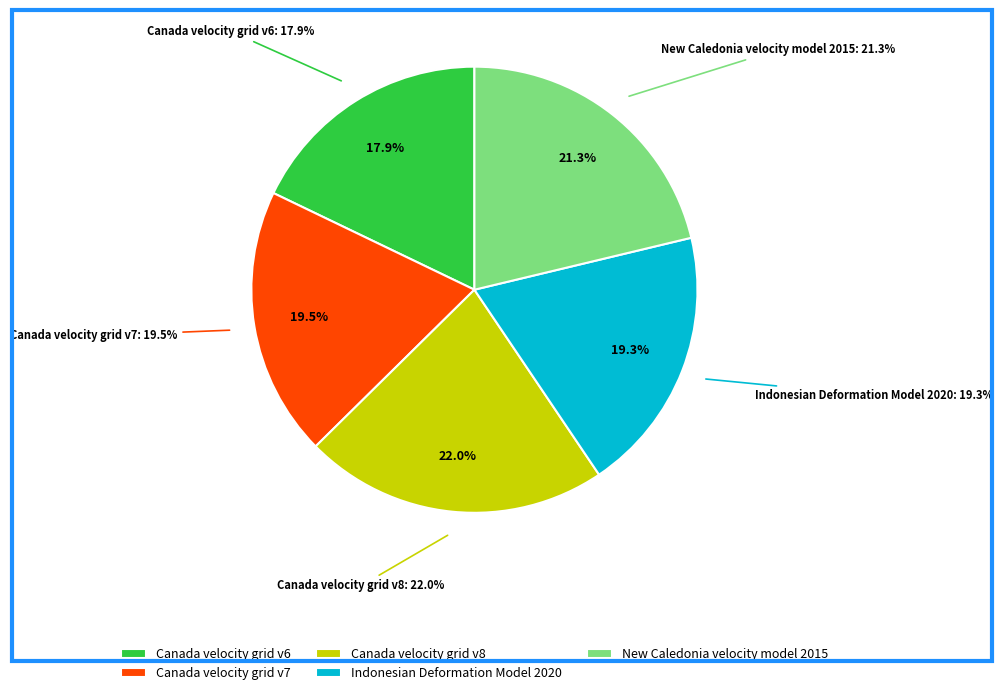

Is the sum of New Caledonia velocity model 2015 and Canada velocity grid v7 greater than half?

No